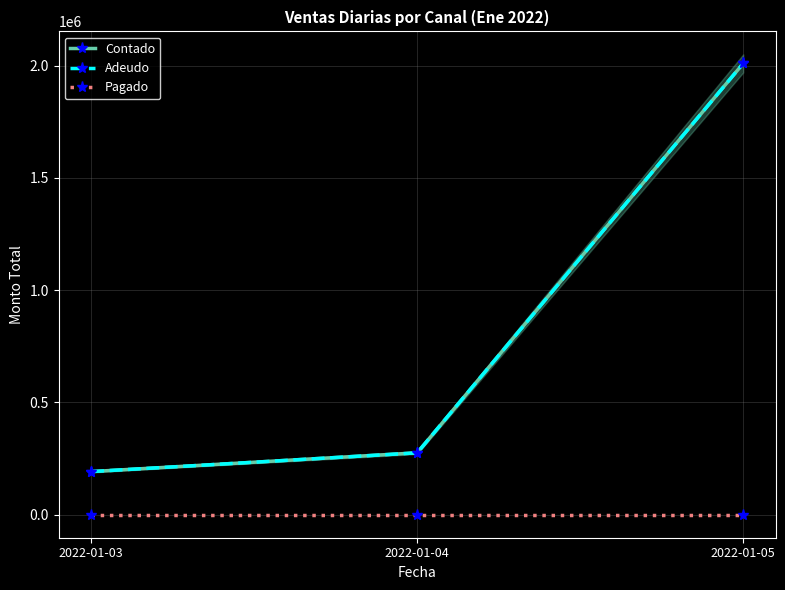

Rank the series by their maximum value, from lowest to highest.

Pagado, Contado, Adeudo